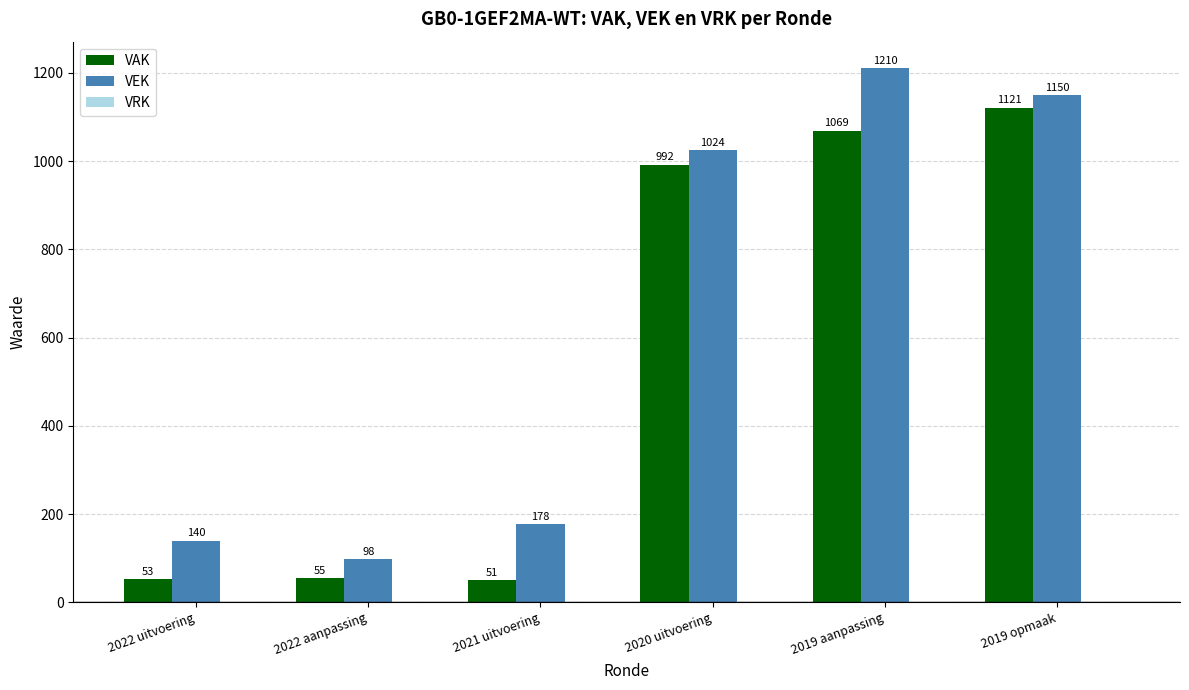

At which label does VEK reach its peak?

2019 aanpassing